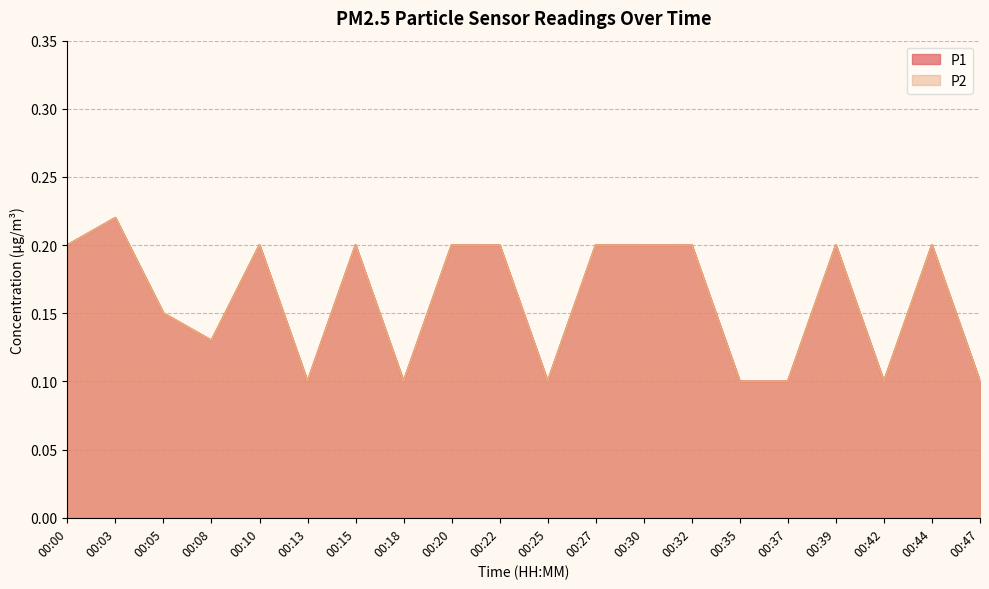

How many categories are shown in the chart?

20